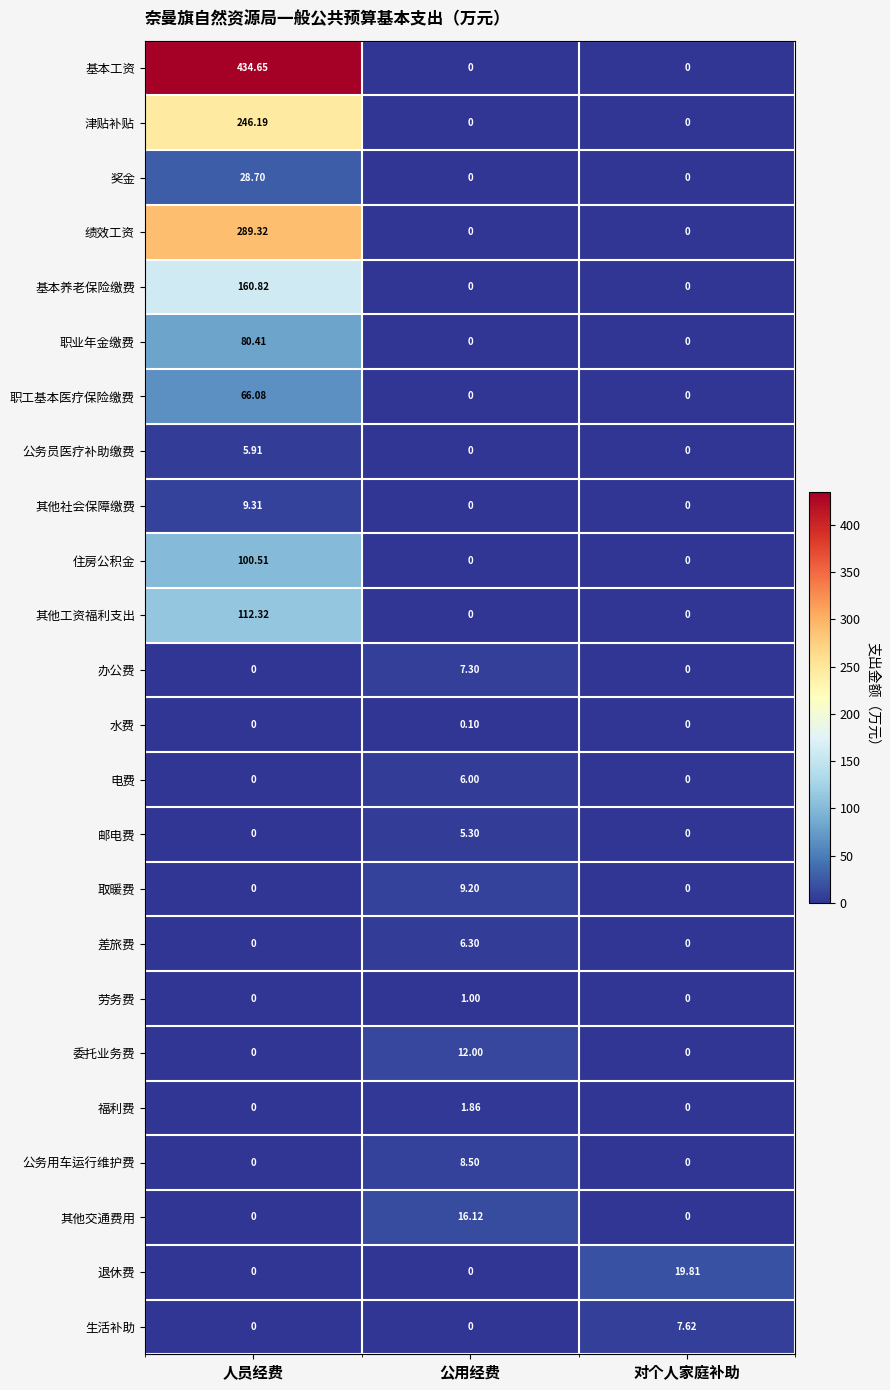

Which category has the highest value across all series?

人员经费